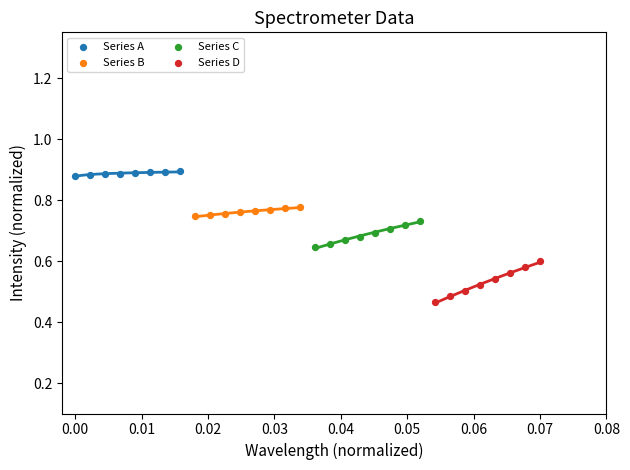

Which series has the widest spread of Y values?

Series D